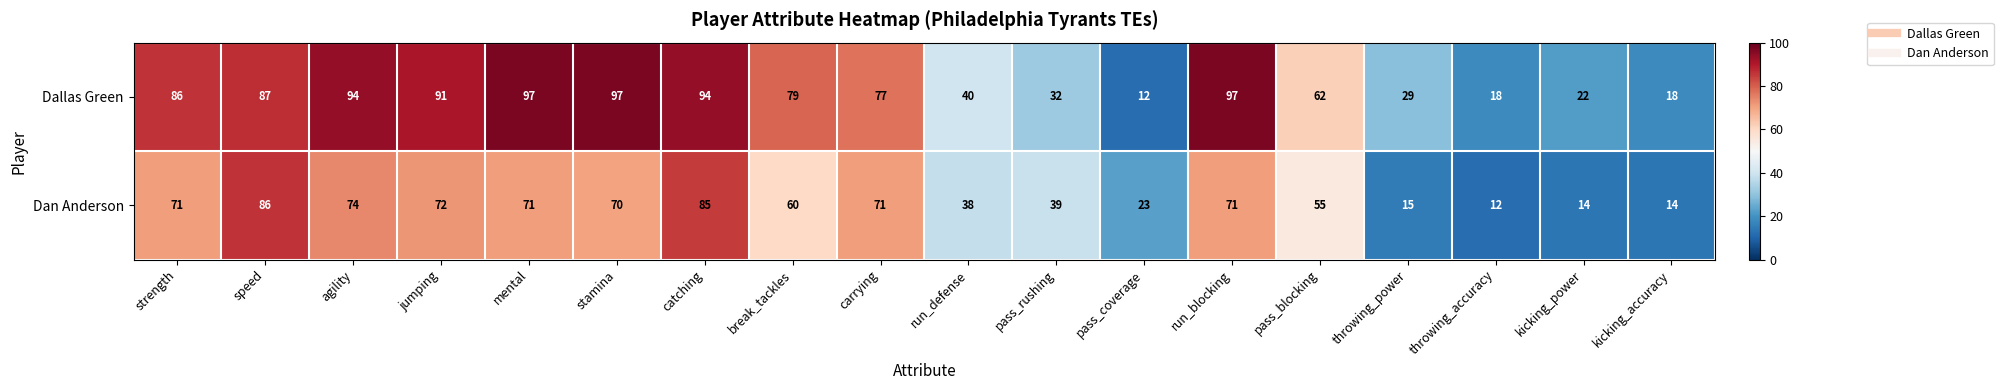

What is the total value across all series at catching?

179